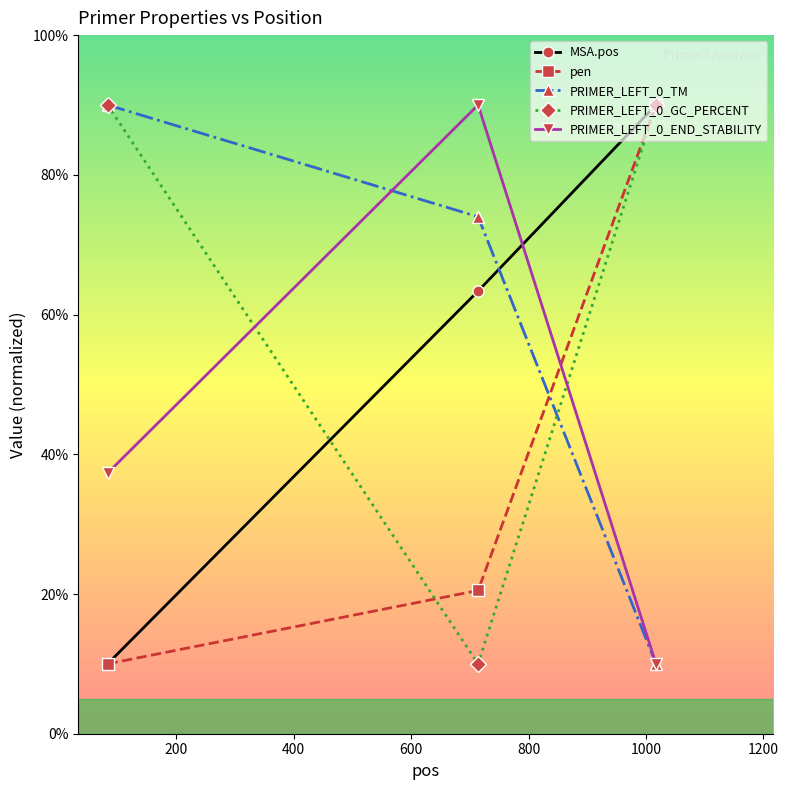

Rank the series by their average value, from highest to lowest.

PRIMER_LEFT_0_GC_PERCENT, PRIMER_LEFT_0_TM, MSA.pos, PRIMER_LEFT_0_END_STABILITY, pen